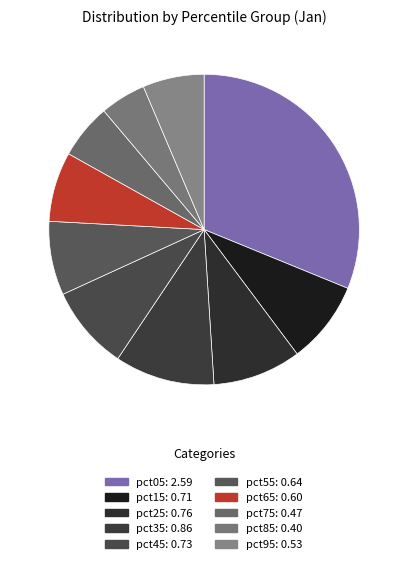

Does pct55 account for over 50% of the chart?

No